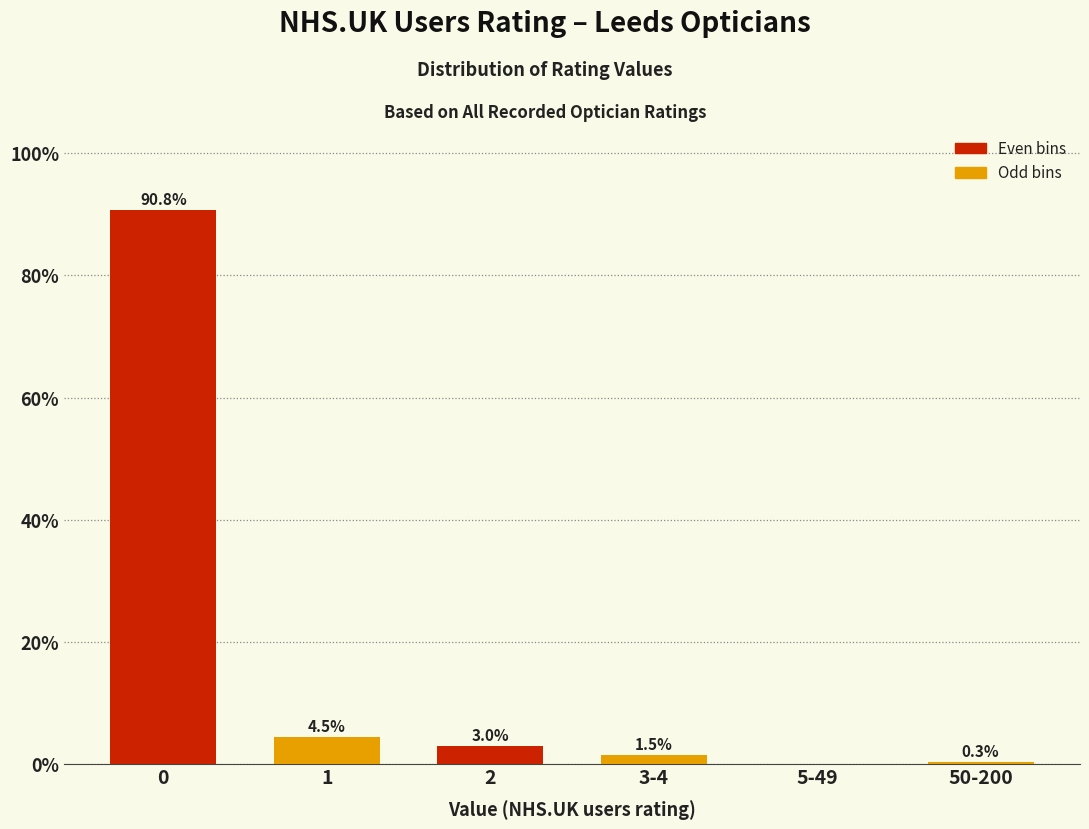

Reading right to left, transcribe all the data shown in this chart.

50-200=0.3	5-49=0.0	3-4=1.5	2=3.0	1=4.5	0=90.8